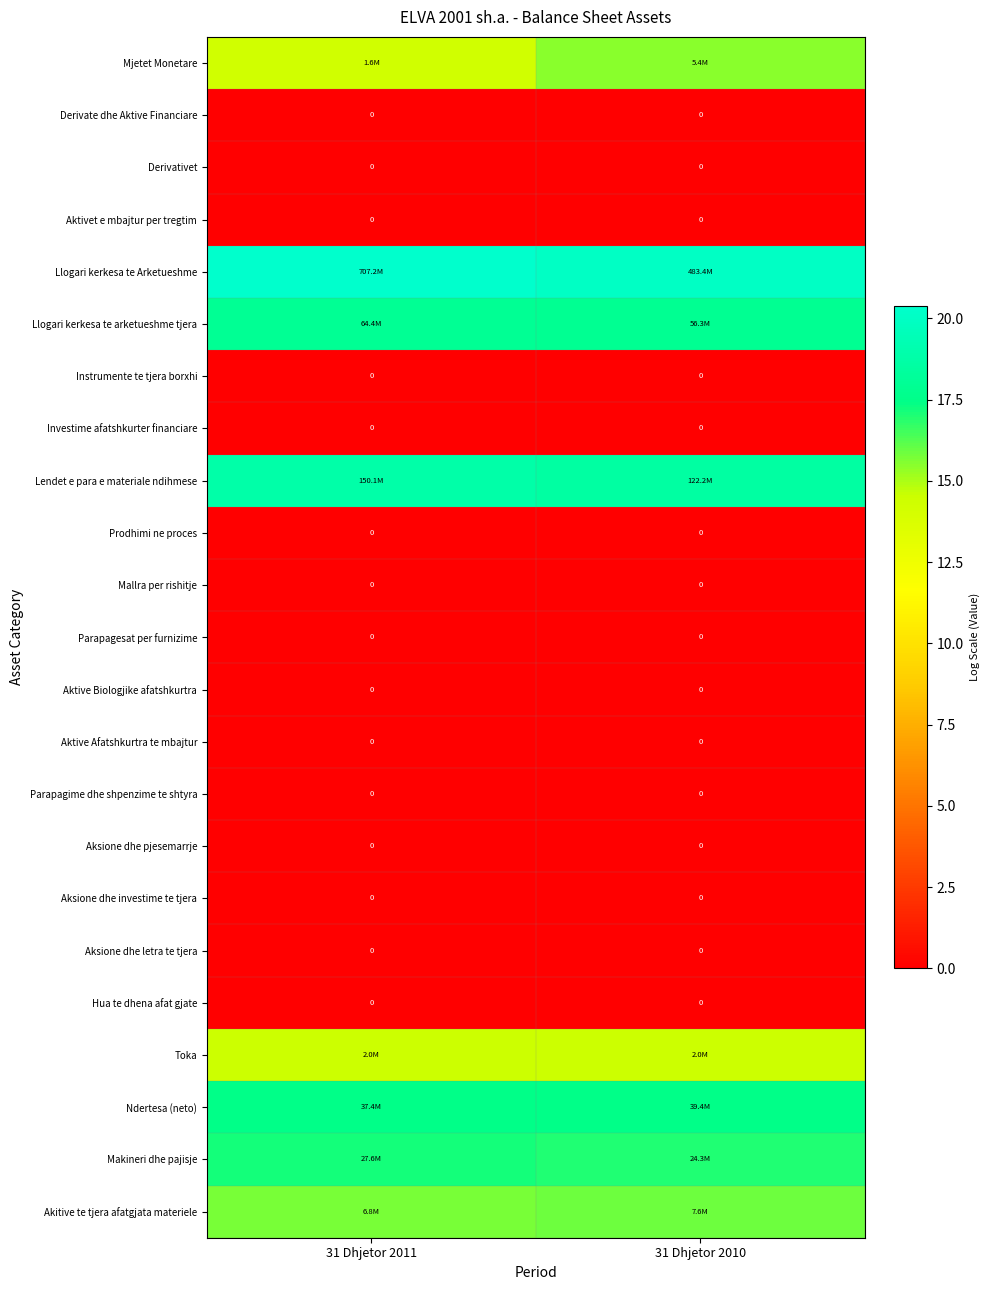

The Llogari kerkesa te Arketueshme series shows 36.0 at 31 Dhjetor 2011. True or false?

False